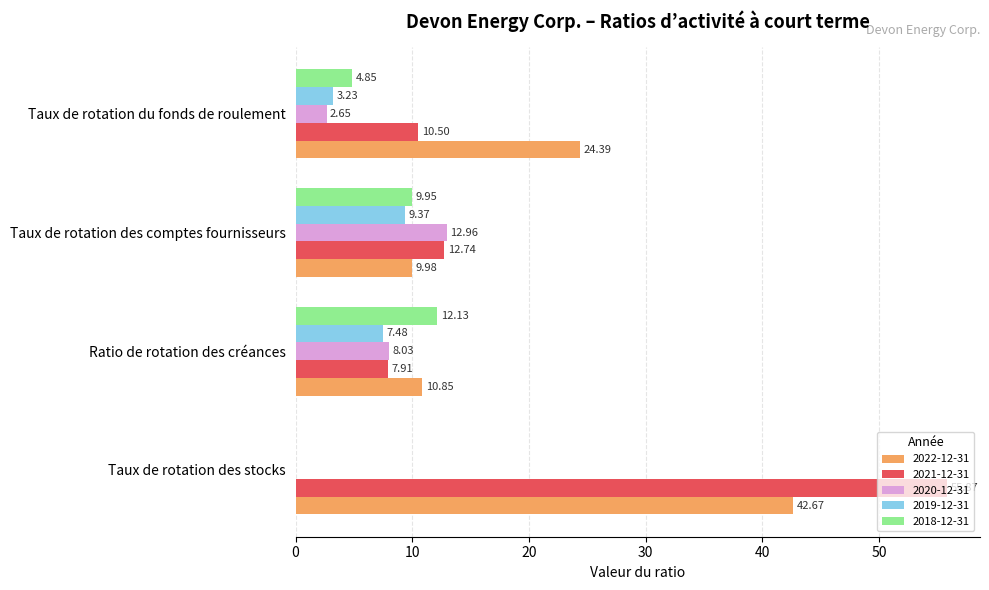

How many data points does each series have?

4